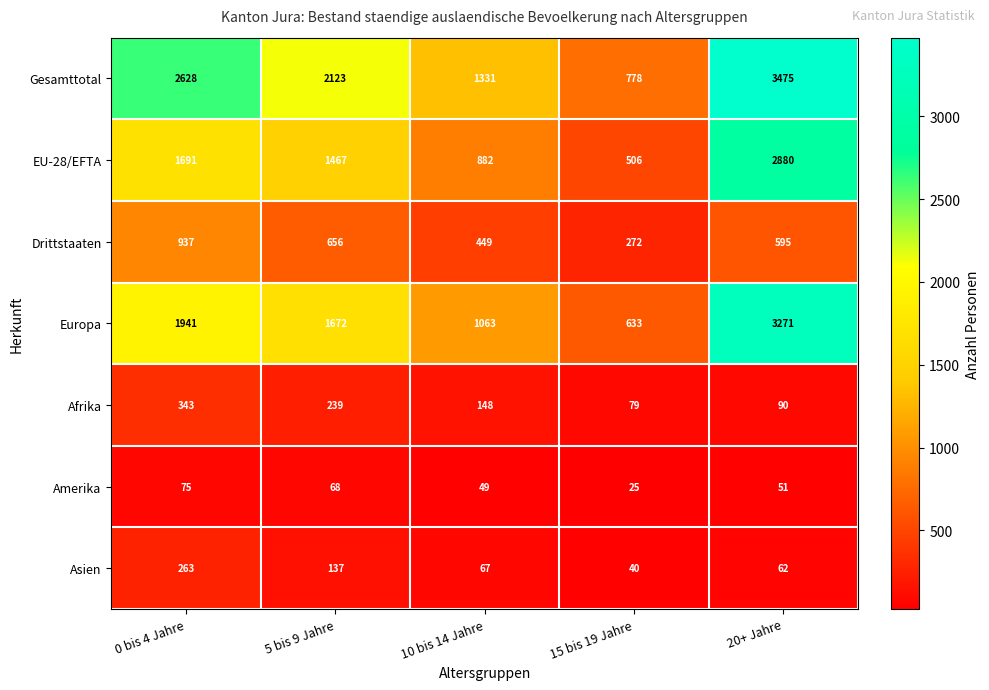

Which category has the highest value across all series?

20+ Jahre